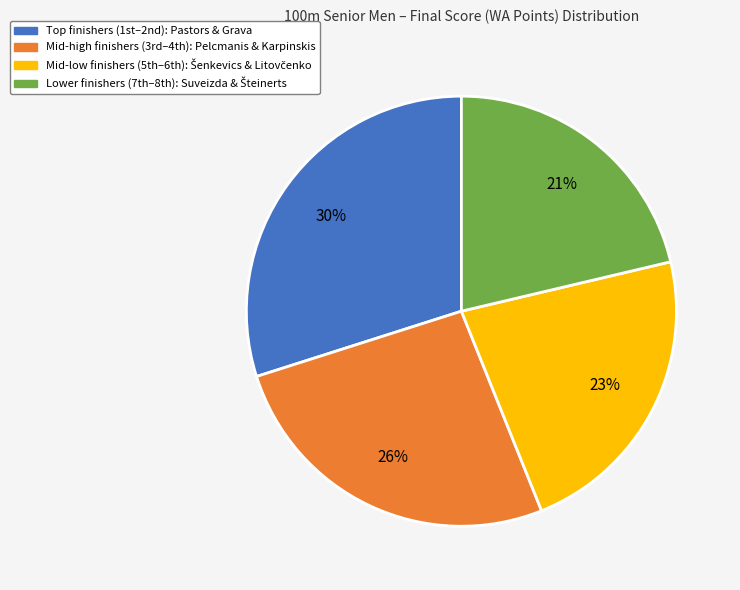

Does any single category account for the majority?

No